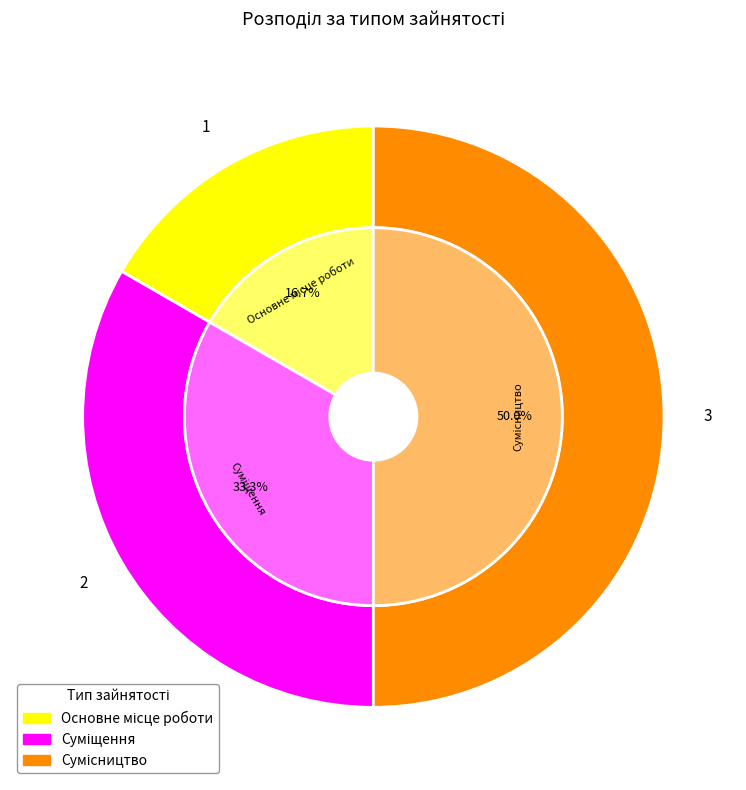

How many slices are in this pie chart?

3